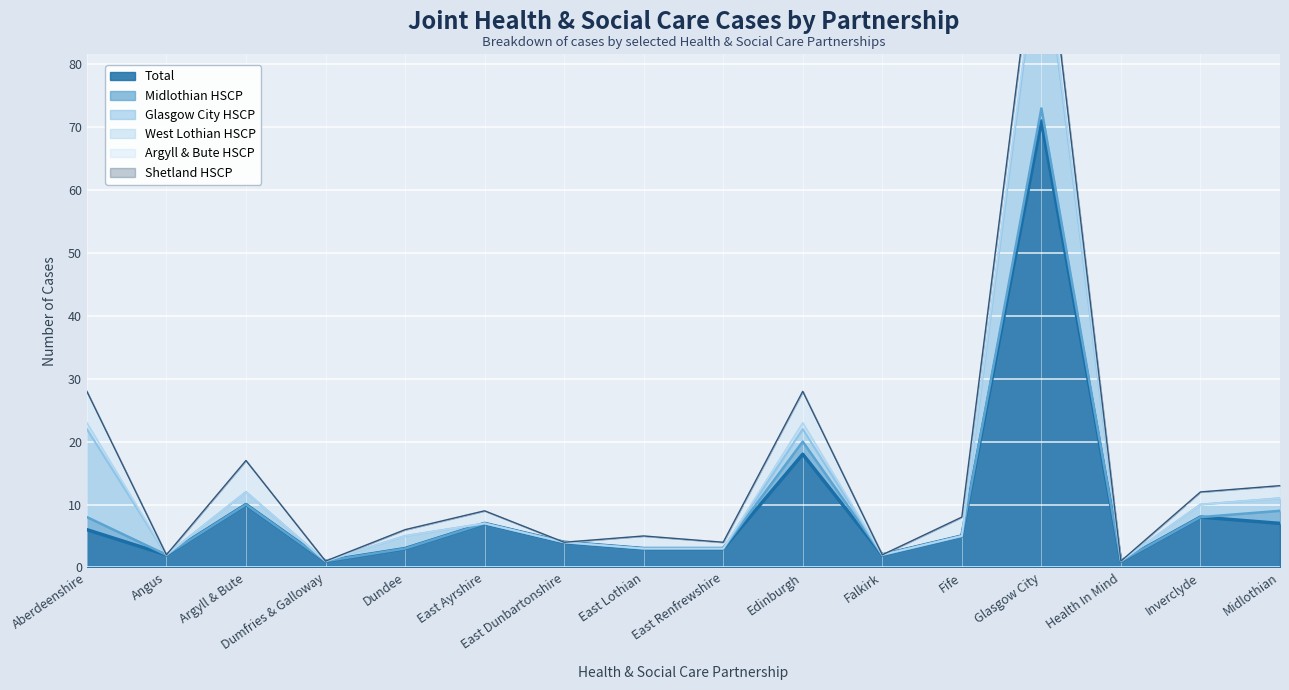

Reading right to left, extract all data points from this chart.

Total: Midlothian=7	Inverclyde=8	Health In Mind=1	Glasgow City=71	Fife=5	Falkirk=2	Edinburgh=18	East Renfrewshire=3	East Lothian=3	East Dunbartonshire=4	East Ayrshire=7	Dundee=3	Dumfries & Galloway=1	Argyll & Bute=10	Angus=2	Aberdeenshire=6
Midlothian HSCP: Midlothian=2	Inverclyde=0	Health In Mind=0	Glasgow City=2	Fife=0	Falkirk=0	Edinburgh=2	East Renfrewshire=0	East Lothian=0	East Dunbartonshire=0	East Ayrshire=0	Dundee=0	Dumfries & Galloway=0	Argyll & Bute=0	Angus=0	Aberdeenshire=2
Glasgow City HSCP: Midlothian=2	Inverclyde=2	Health In Mind=0	Glasgow City=29	Fife=0	Falkirk=0	Edinburgh=2	East Renfrewshire=0	East Lothian=0	East Dunbartonshire=0	East Ayrshire=0	Dundee=2	Dumfries & Galloway=0	Argyll & Bute=2	Angus=0	Aberdeenshire=14
West Lothian HSCP: Midlothian=0	Inverclyde=0	Health In Mind=0	Glasgow City=1	Fife=0	Falkirk=0	Edinburgh=1	East Renfrewshire=0	East Lothian=0	East Dunbartonshire=0	East Ayrshire=0	Dundee=0	Dumfries & Galloway=0	Argyll & Bute=0	Angus=0	Aberdeenshire=1
Argyll & Bute HSCP: Midlothian=2	Inverclyde=2	Health In Mind=0	Glasgow City=5	Fife=3	Falkirk=0	Edinburgh=5	East Renfrewshire=1	East Lothian=2	East Dunbartonshire=0	East Ayrshire=2	Dundee=1	Dumfries & Galloway=0	Argyll & Bute=5	Angus=0	Aberdeenshire=5
Shetland HSCP: Midlothian=0	Inverclyde=0	Health In Mind=0	Glasgow City=0	Fife=0	Falkirk=0	Edinburgh=0	East Renfrewshire=0	East Lothian=0	East Dunbartonshire=0	East Ayrshire=0	Dundee=0	Dumfries & Galloway=0	Argyll & Bute=0	Angus=0	Aberdeenshire=0